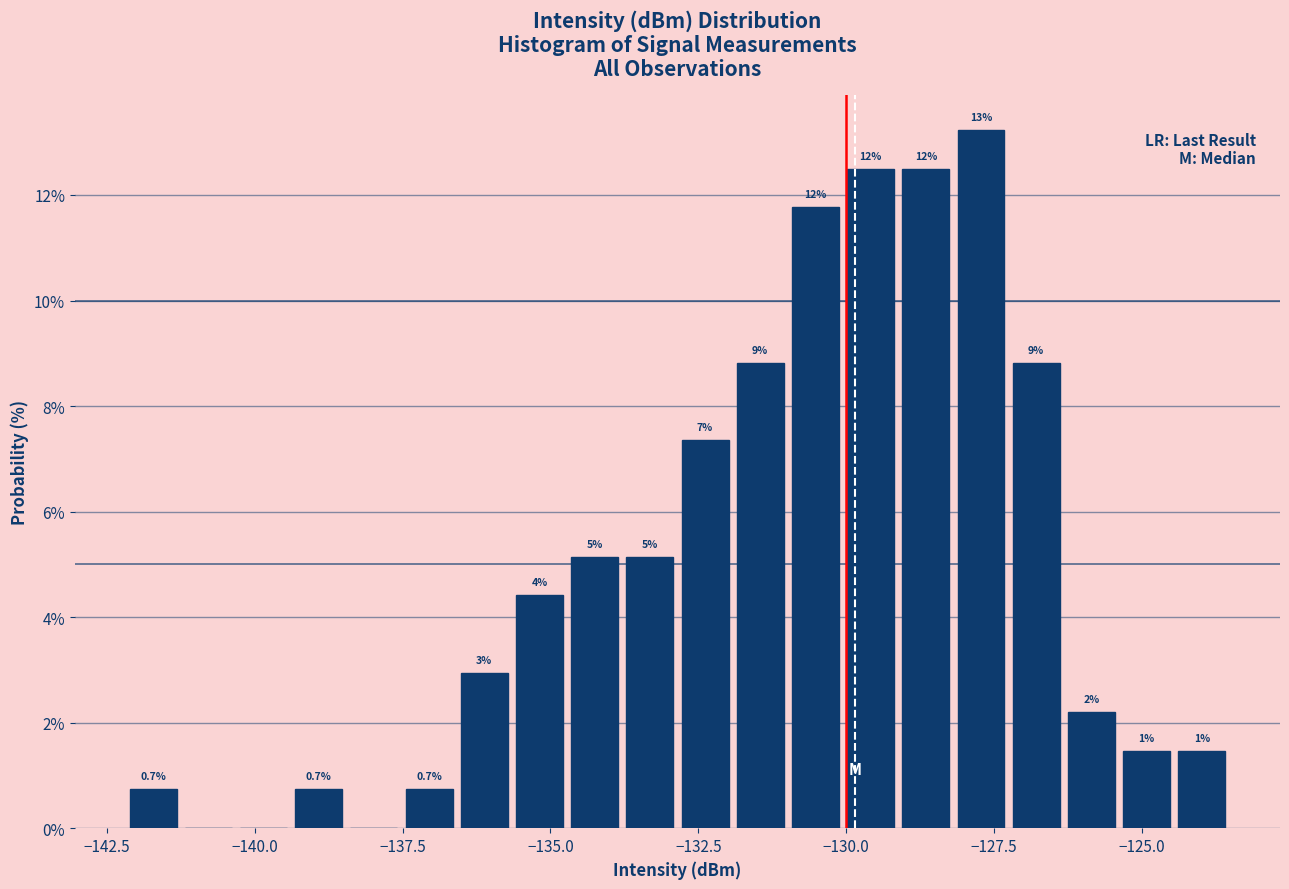

Around what value on the x-axis is the tallest bar? Give the approximate position of its centre, as read against the axis.

-127.5